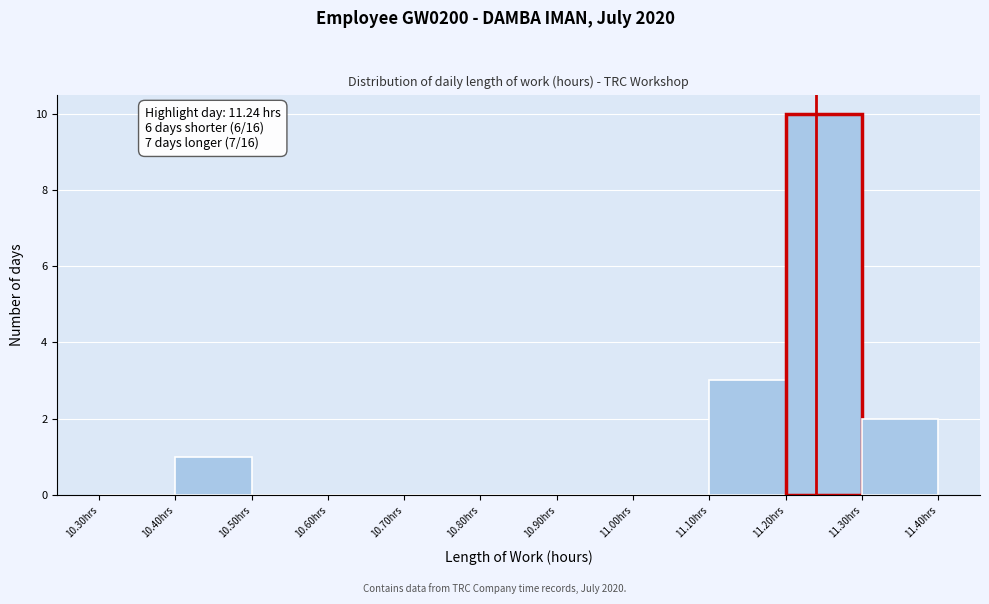

Over which range of the x-axis is the bar tallest?

11.2 to 11.3